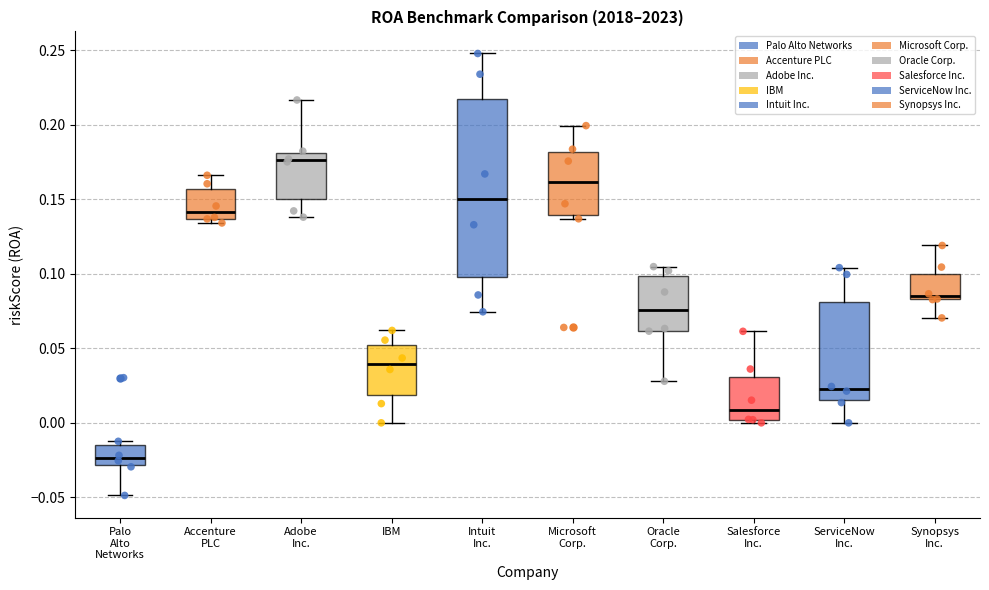

Where is the upper edge of the box for Adobe Inc. on the y-axis? The values are not printed on the chart, so give them approximately, as read against the axis.

0.180